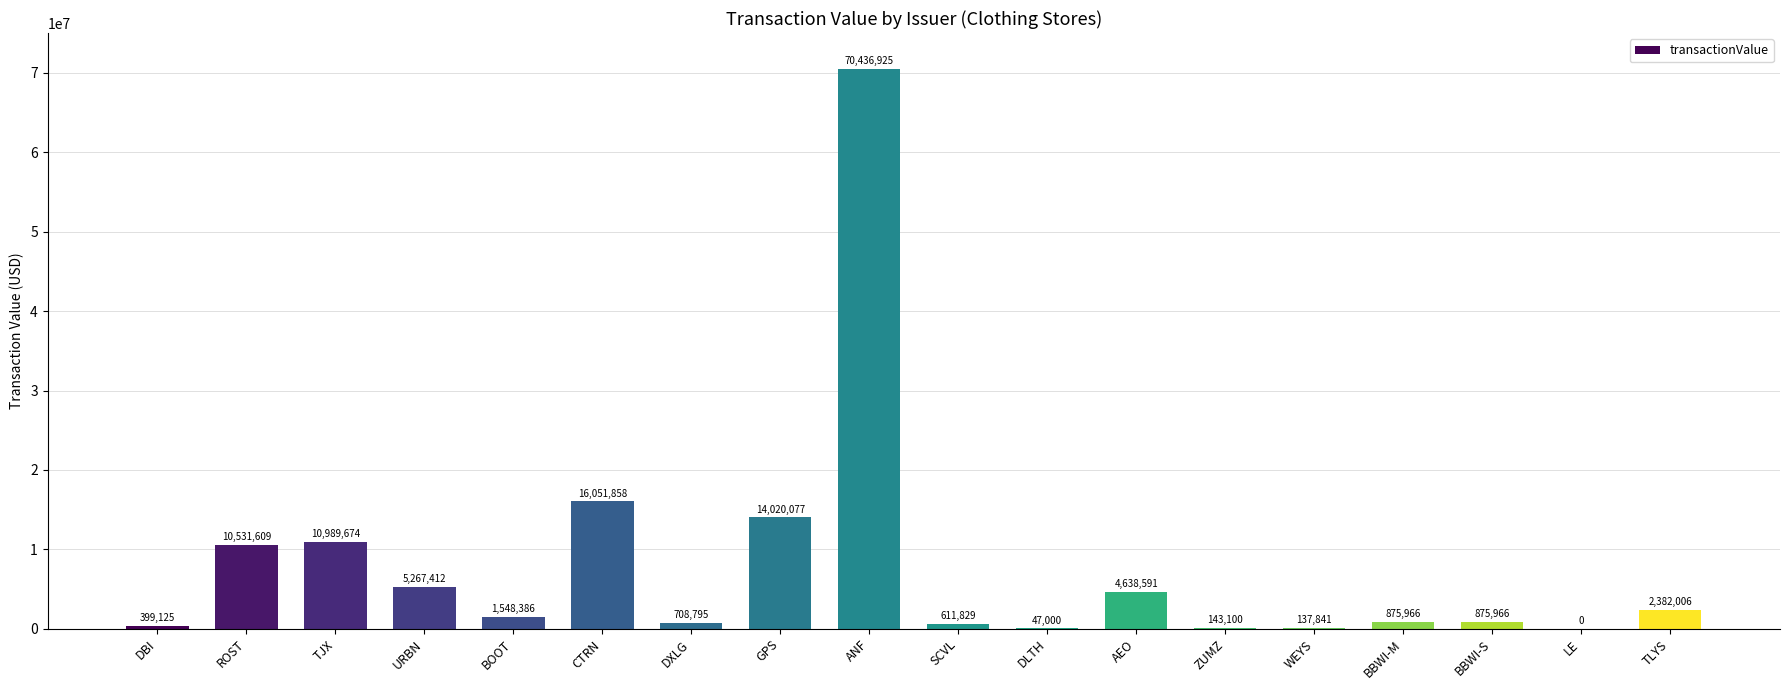

Reading left to right, extract all data points from this chart.

399125	10531609	10989674	5267412	1548386	16051858	708795	14020077	70436925	611829	47000	4638591	143100	137841	875966	875966	0	2382006